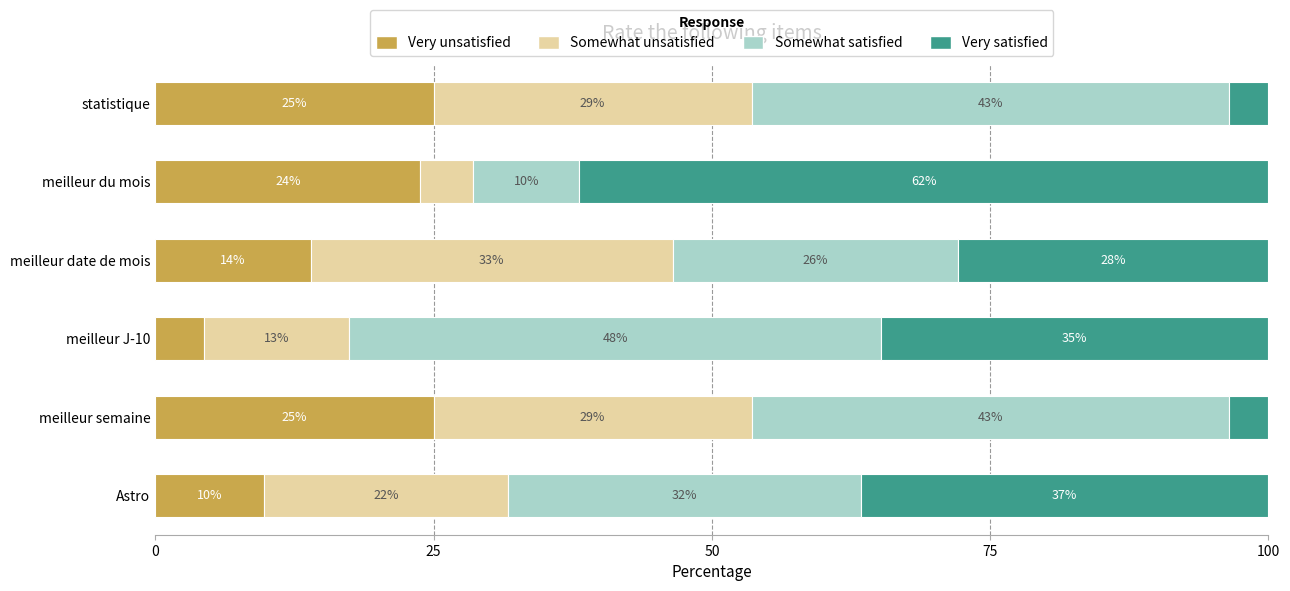

How many series are shown in this chart?

4